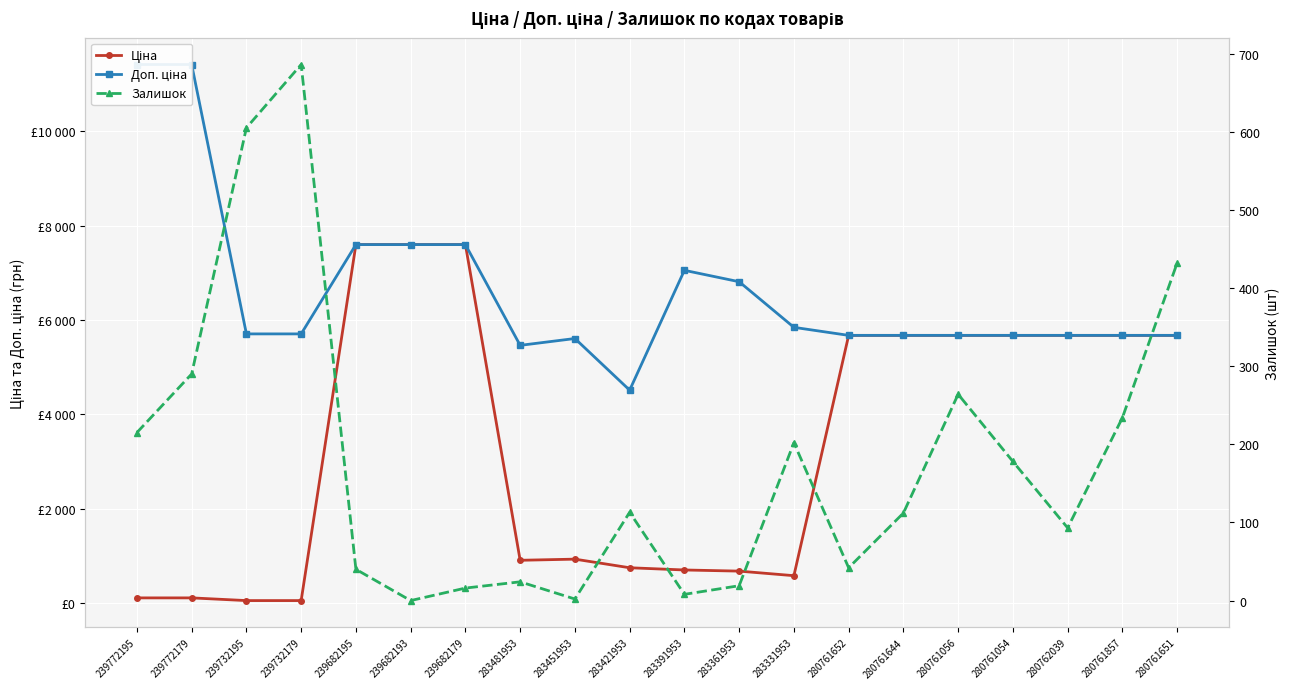

What is the spread (max minus min) of values at 239772195?

11295.9